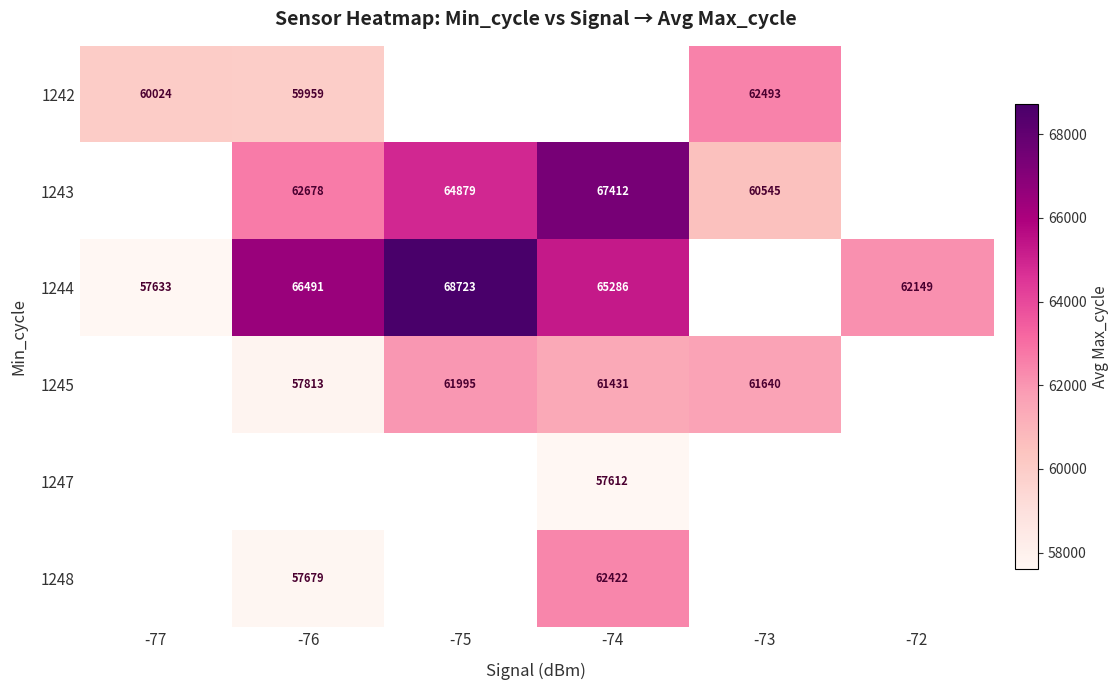

The value of 1244 at -74 is 35406. True or false?

False